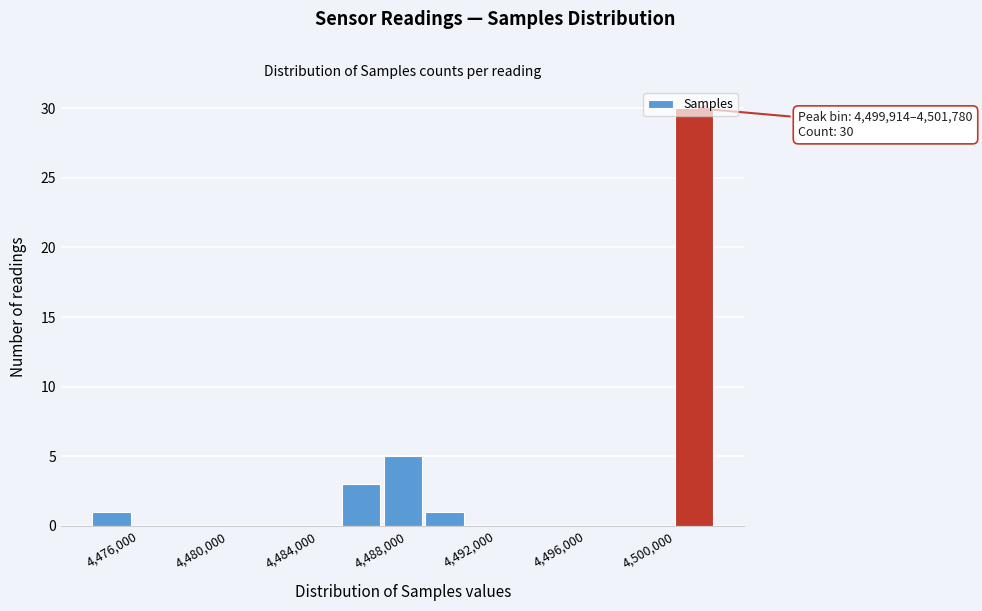

Read against the x-axis, roughly where is the centre of the tallest bar?

4501000